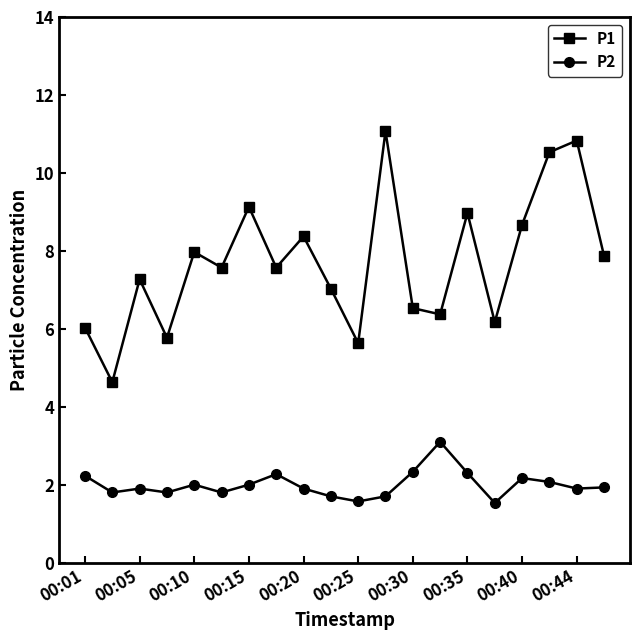

What is the value of the P1 point at the 11th from the left?

5.6